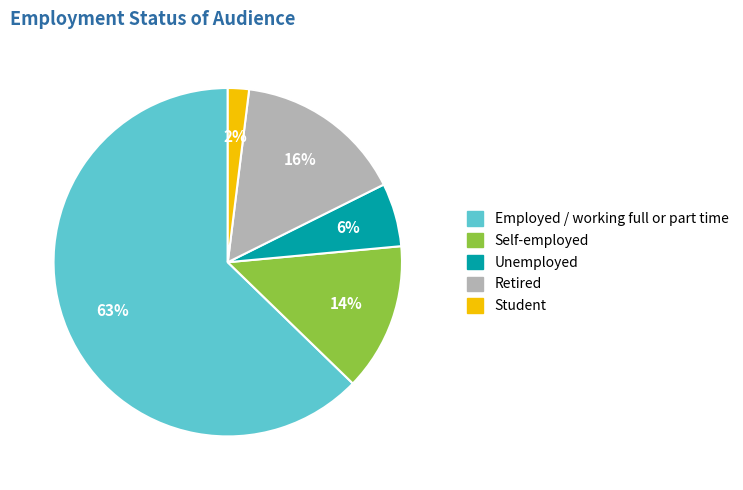

Is the sum of Retired and Self-employed greater than half?

No